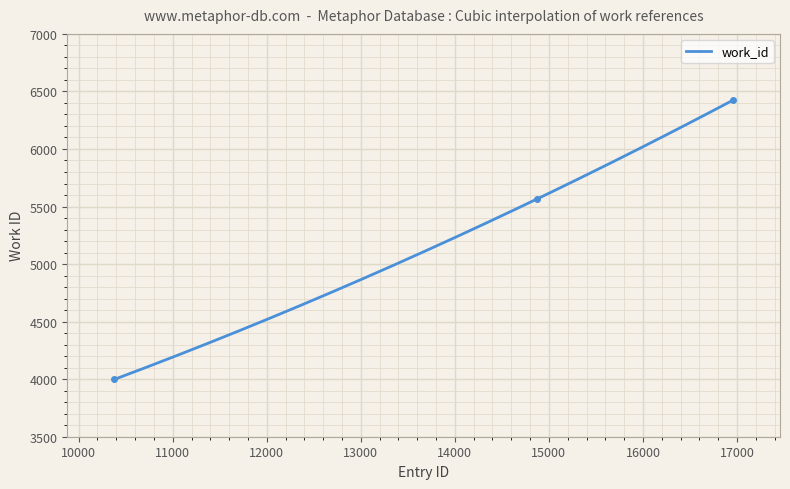

How many data points are above 5565?

1